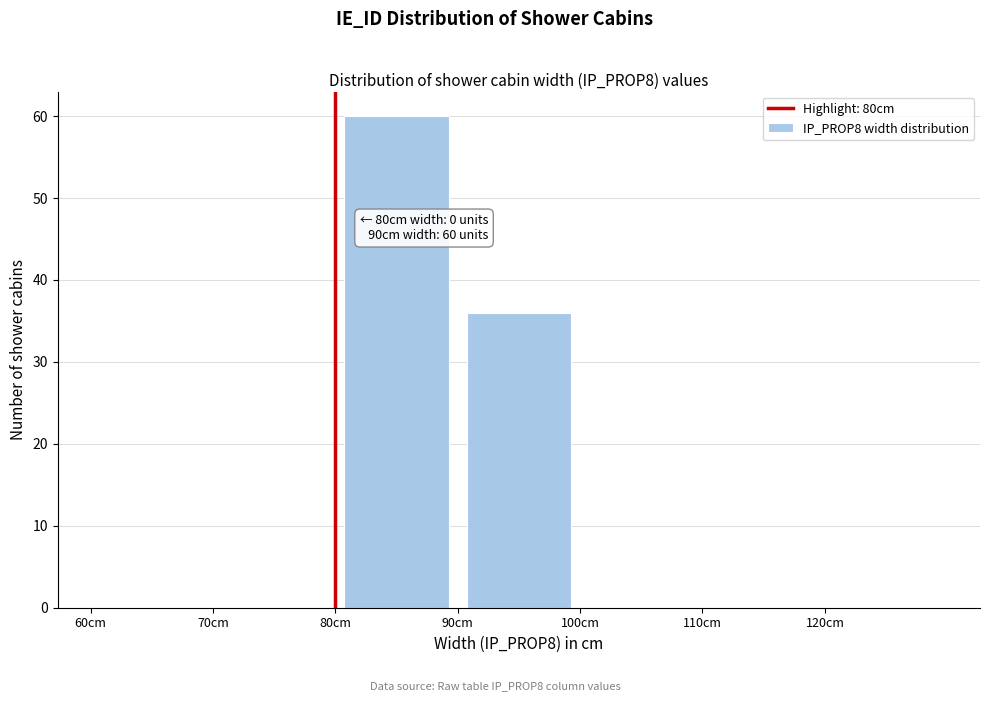

Over which range of the x-axis is the bar tallest?

80 to 90